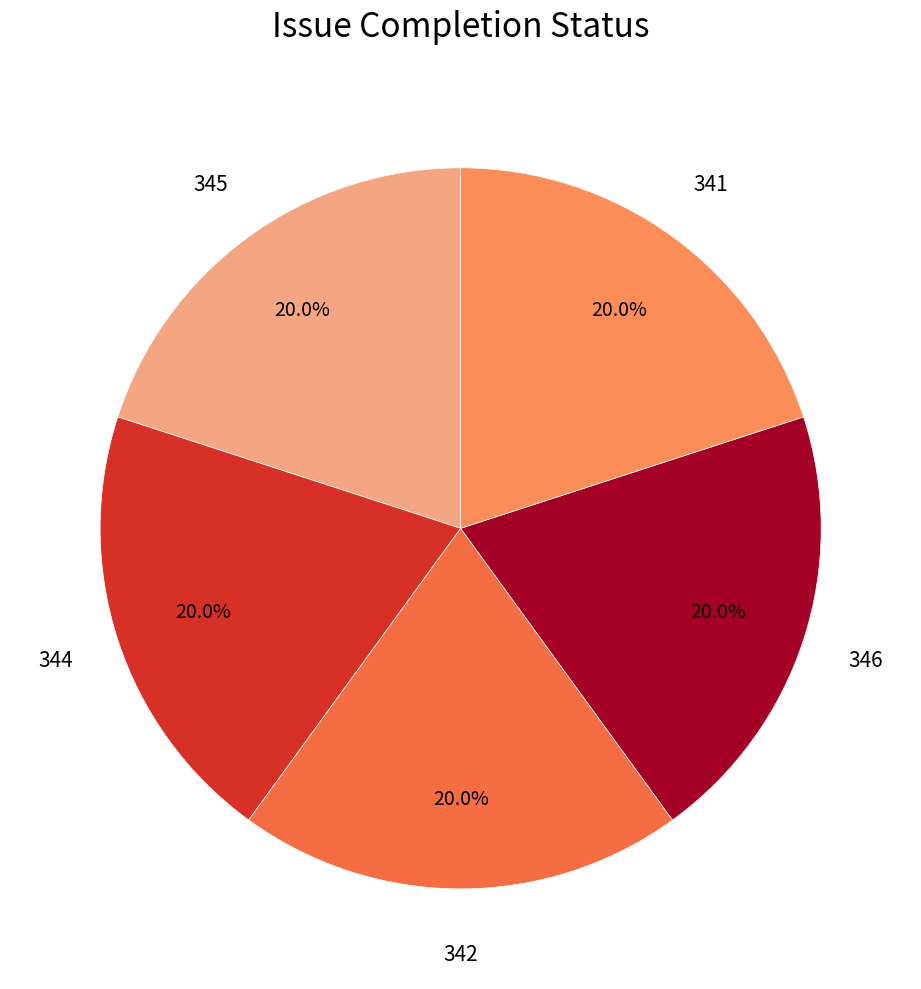

Approximately how many times larger is the value at 341 compared to 345?

1.0